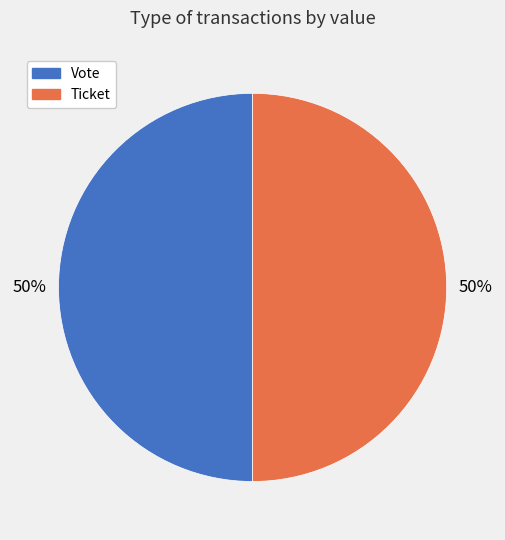

Is the sum of Vote and Ticket greater than half?

Yes